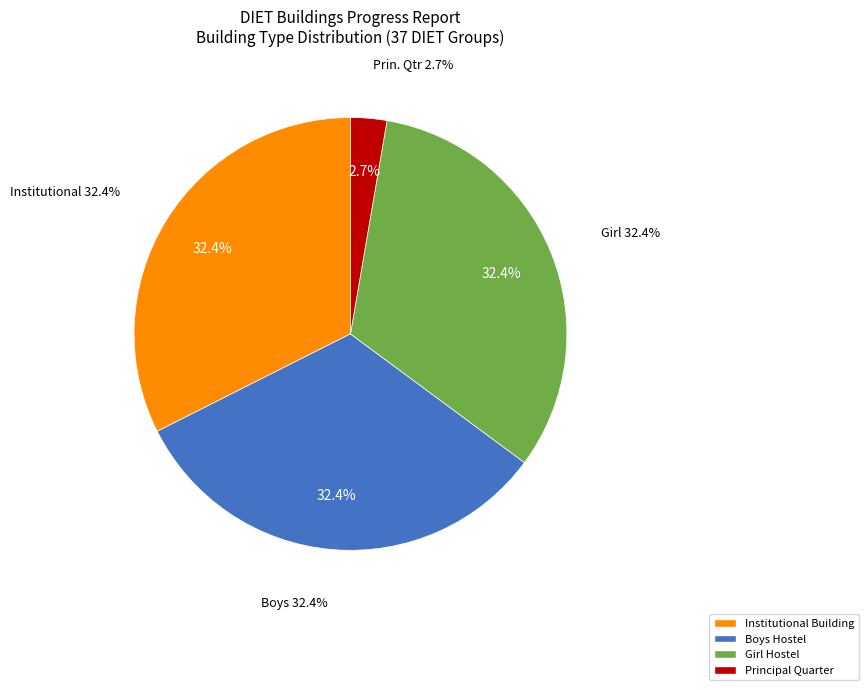

How many slices are in this pie chart?

4